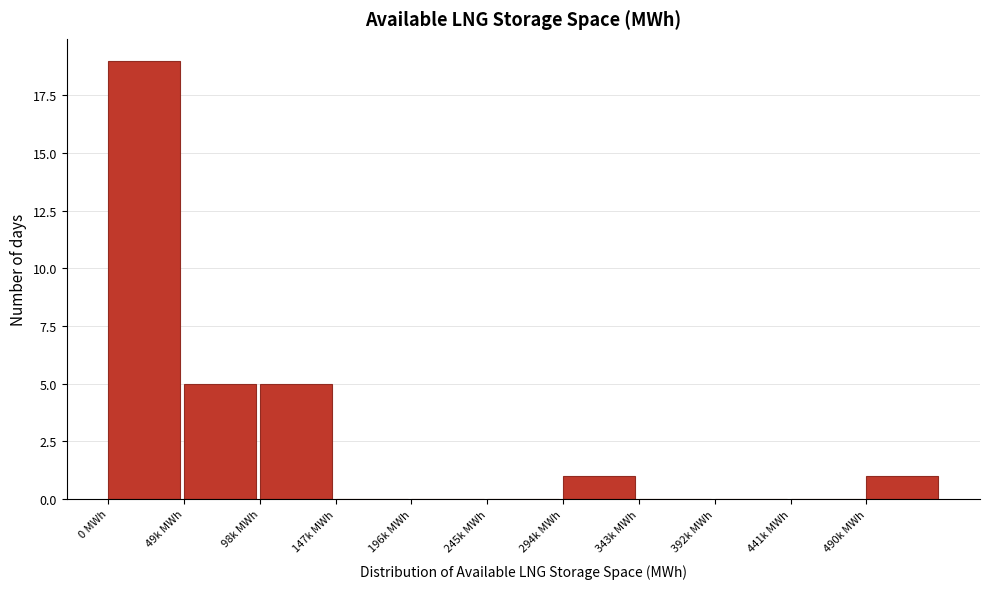

Reading right to left, transcribe all the data shown in this chart.

490k MWh=1	441k MWh=0	392k MWh=0	343k MWh=0	294k MWh=1	245k MWh=0	196k MWh=0	147k MWh=0	98k MWh=5	49k MWh=5	0 MWh=19